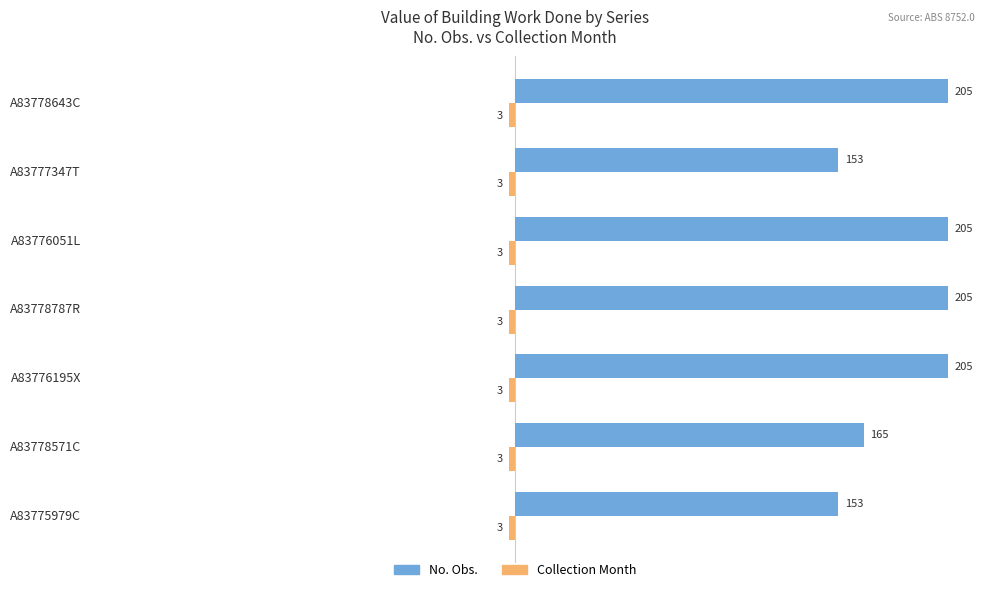

What is the sum of all No. Obs. values?

1291